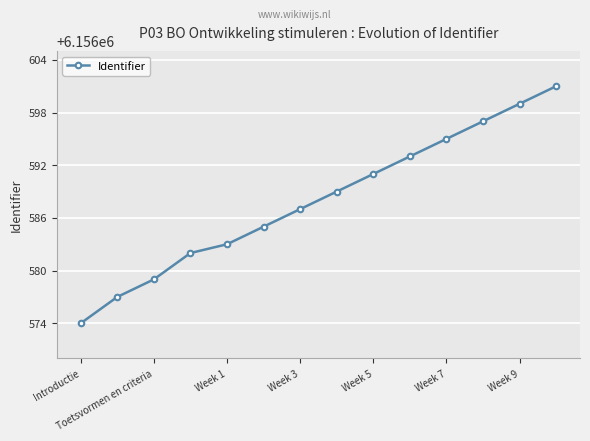

What is the difference between the maximum and minimum values?

27